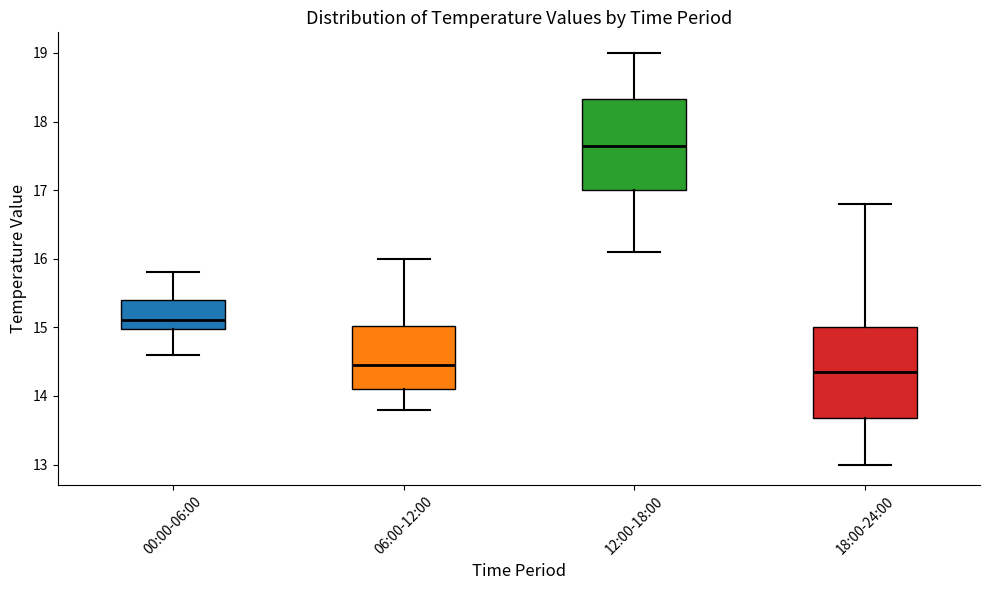

Reading left to right, transcribe this box plot: for each box, give where its median line is, the range the box spans, and where its two whiskers end, as read against the y-axis. The values are not printed on the chart, so give them approximately, as read against the axis.

00:00-06:00: median 15.1, box 15.0 to 15.4, whiskers 14.6 to 15.8
06:00-12:00: median 14.5, box 14.1 to 15.0, whiskers 13.8 to 16.0
12:00-18:00: median 17.7, box 17.0 to 18.3, whiskers 16.1 to 19.0
18:00-24:00: median 14.4, box 13.7 to 15.0, whiskers 13.0 to 16.8